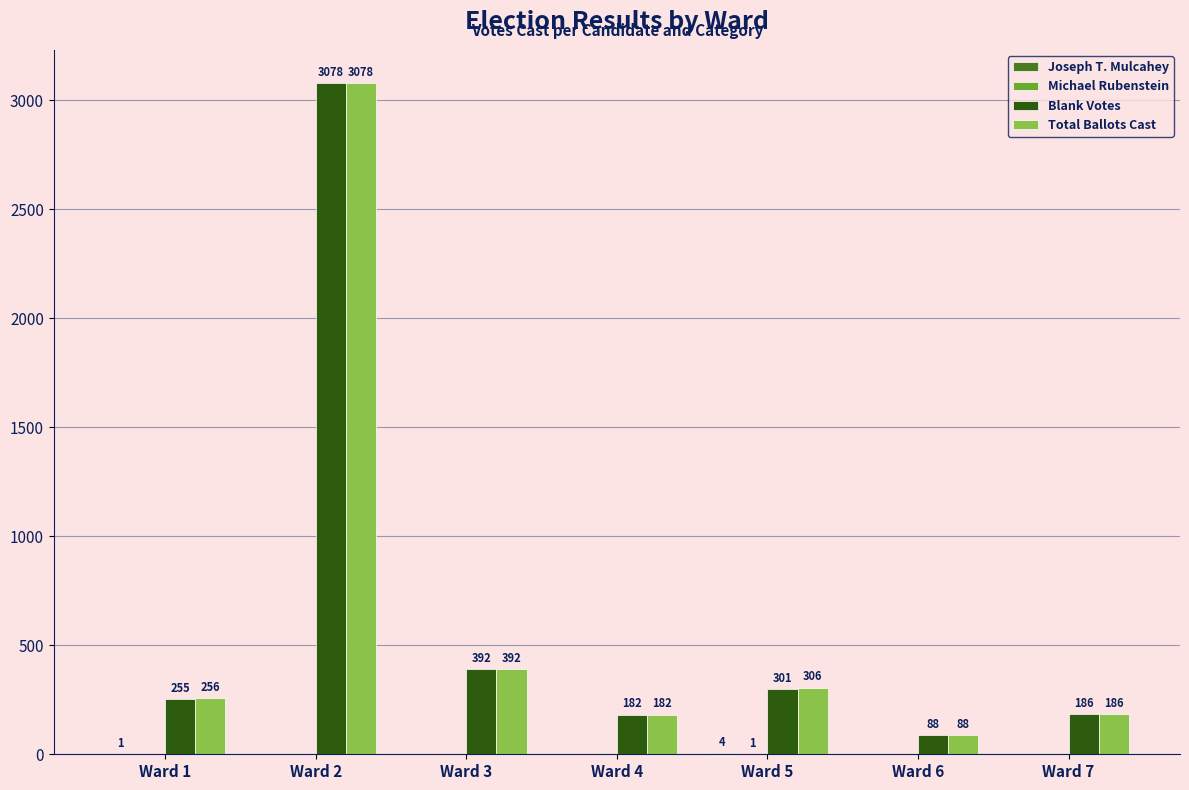

At which category is the sum across all series the highest?

Ward 2